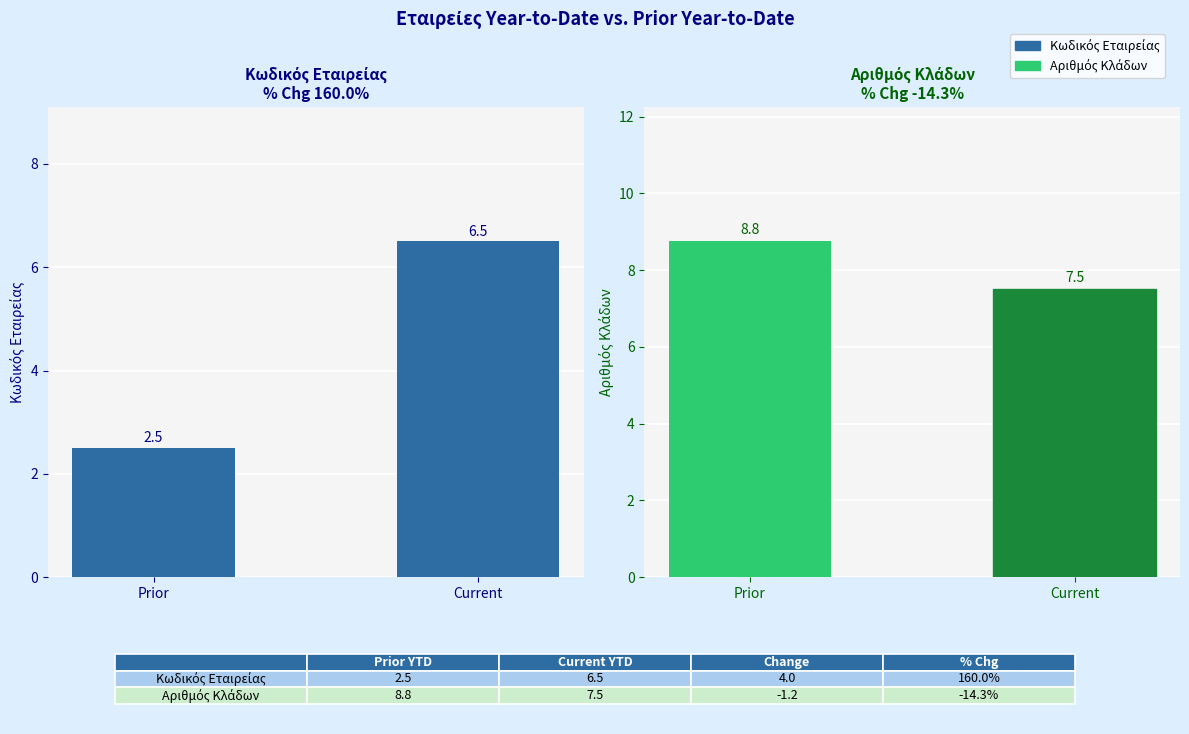

What is the difference between the highest and lowest values at Prior?

6.2